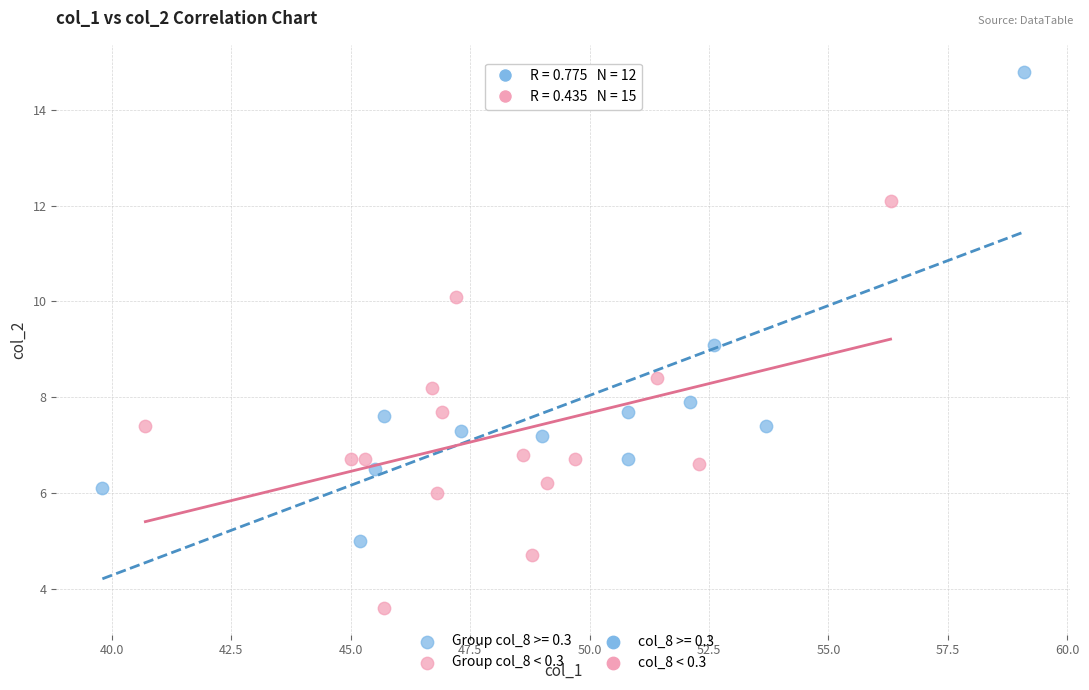

Which series has the largest Y range (max minus min)?

Group col_8 >= 0.3